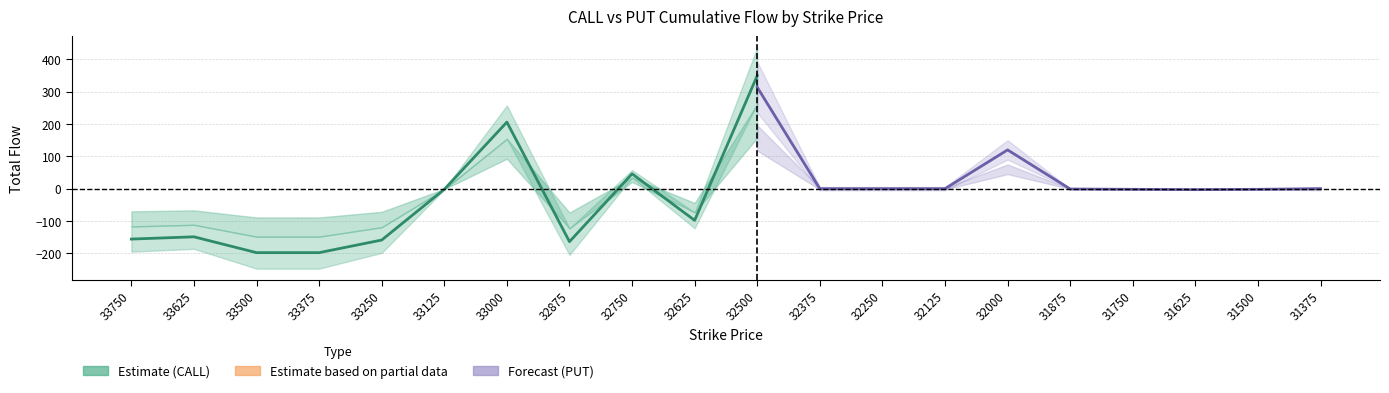

How many times do CALL_total and PUT_total cross each other?

6